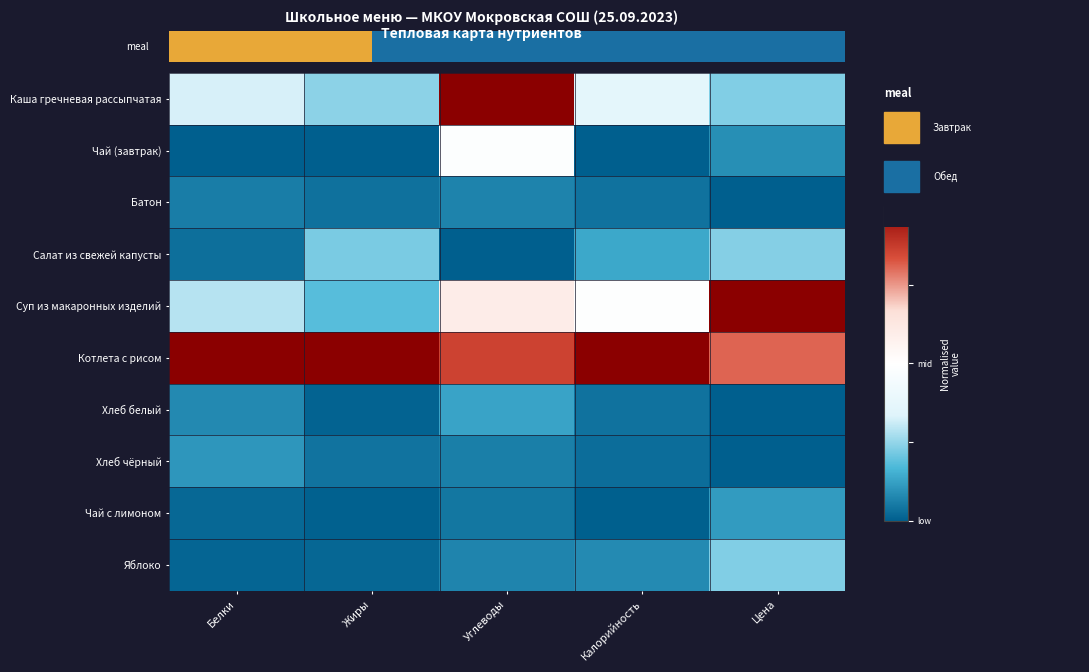

Rank the series at Белки from lowest to highest value.

Чай (завтрак), Яблоко, Чай с лимоном, Салат из свежей капусты, Батон, Хлеб белый, Хлеб чёрный, Суп из макаронных изделий, Каша гречневая рассыпчатая, Котлета с рисом